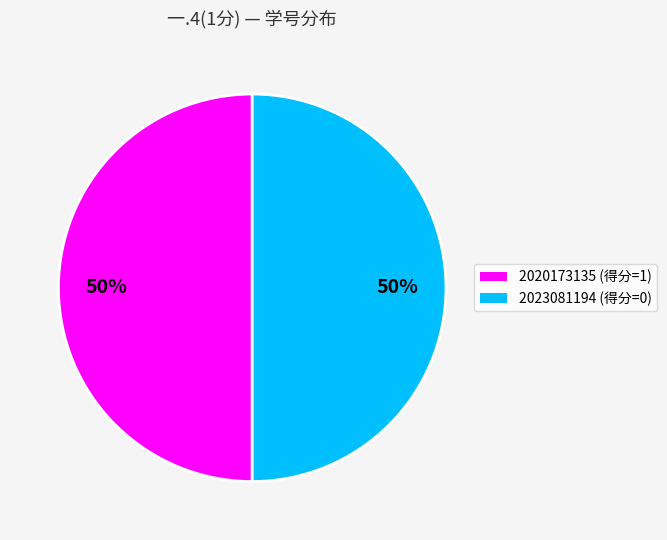

How many slices are in this pie chart?

2